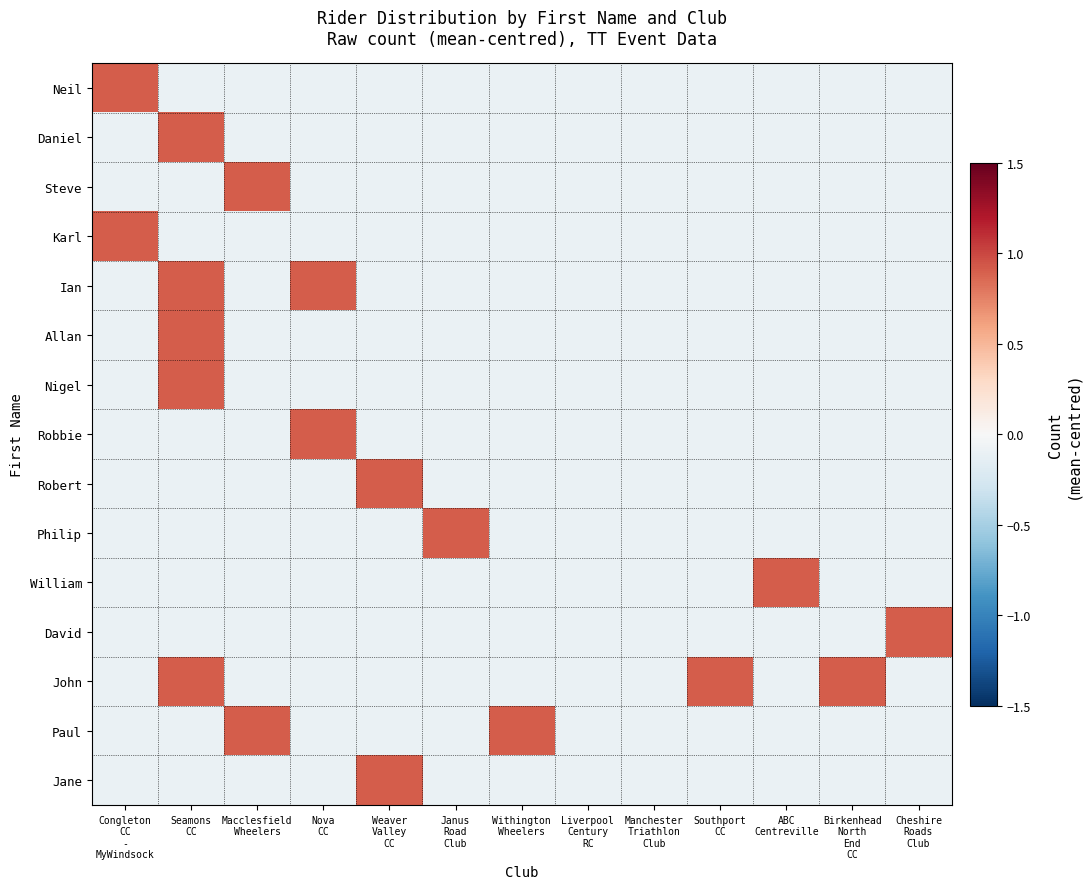

At how many categories does at least one series exceed 0?

11